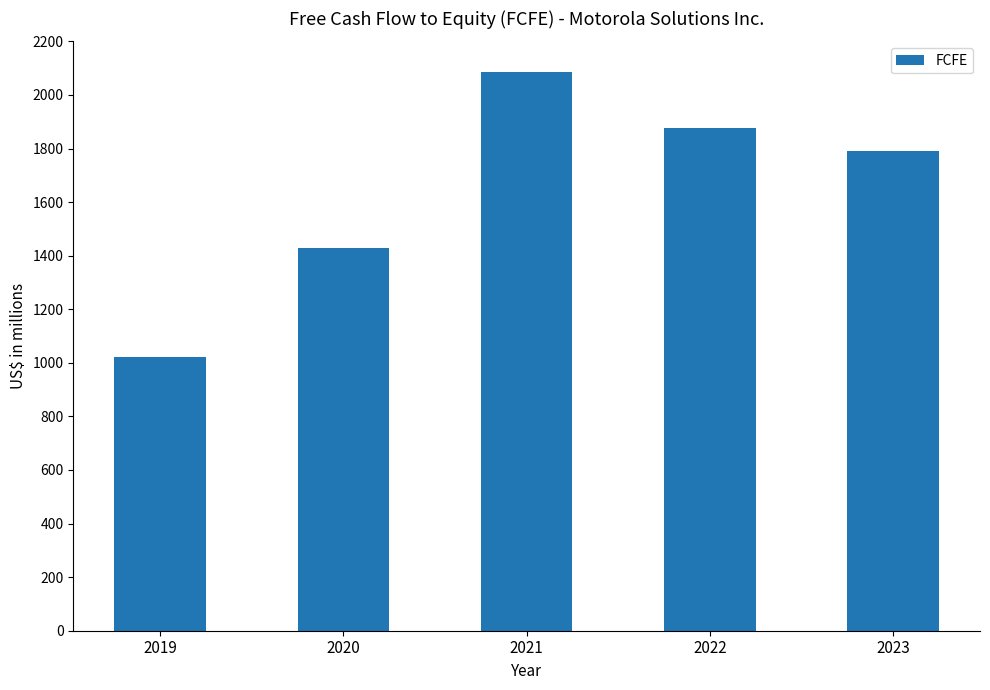

What is the difference between the values at 2020 and 2019?

409